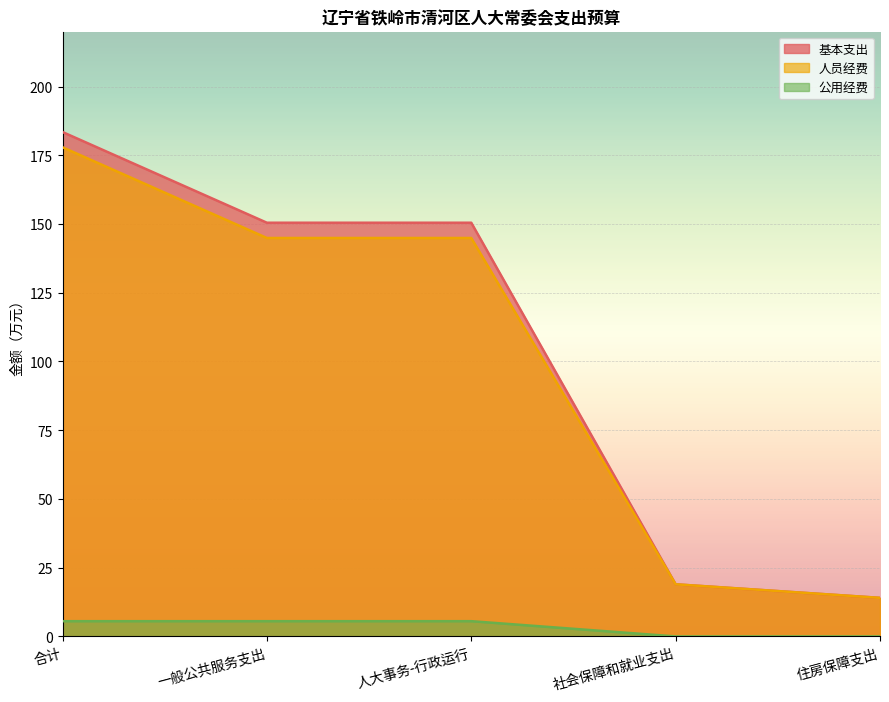

How many data points in 基本支出 are above 150?

3